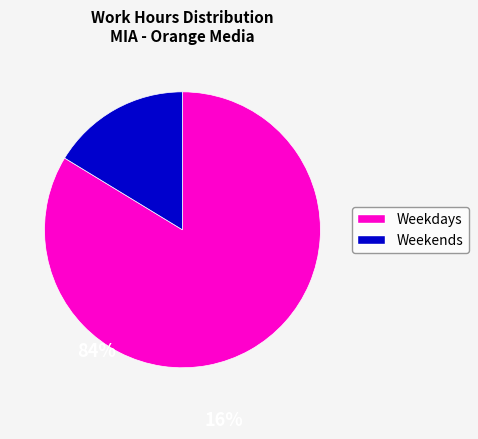

Is there any slice that represents more than half of the pie?

Yes